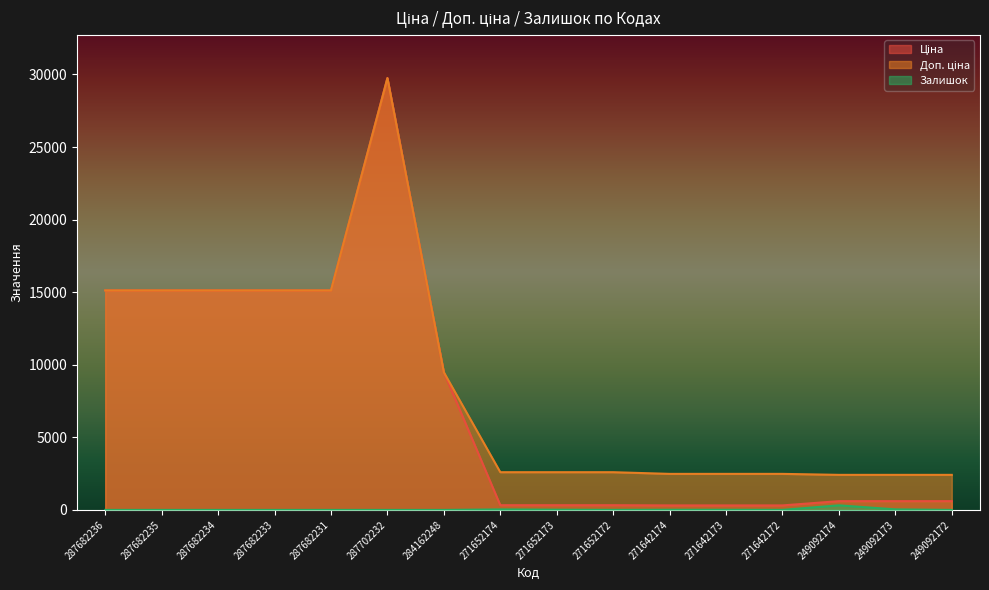

What is the difference between the highest and lowest values at 249092172?

2414.8